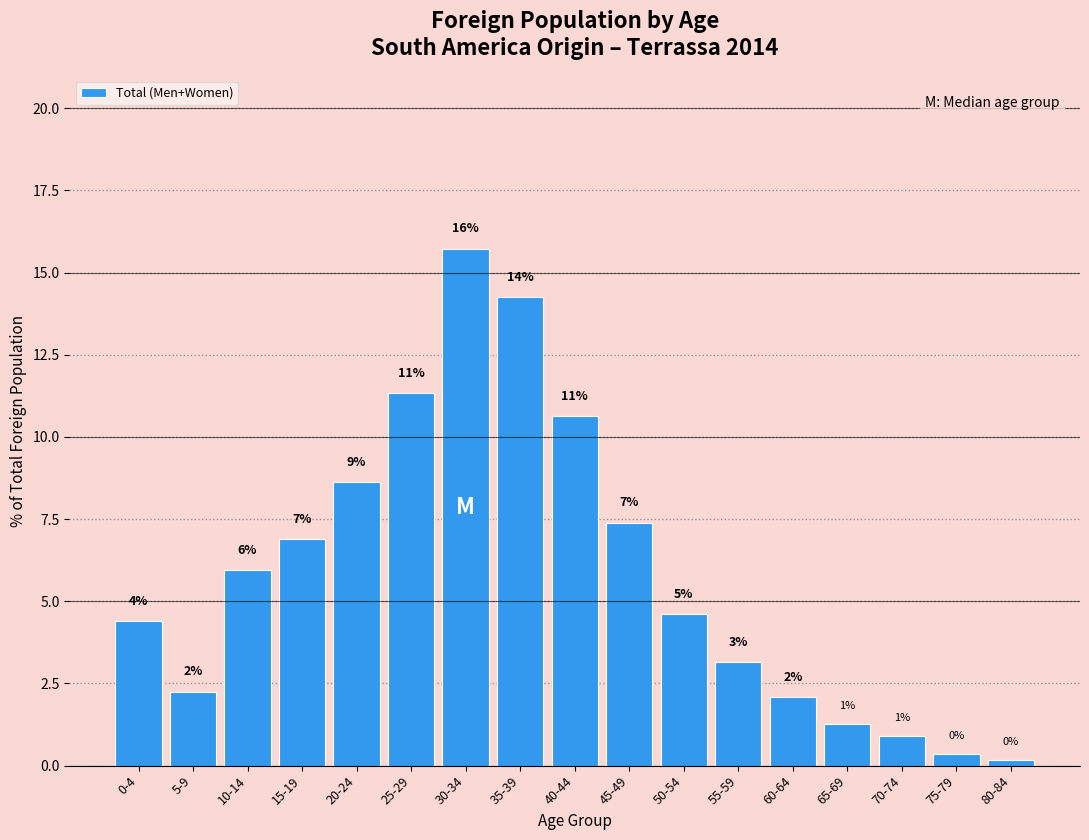

How many bars are there in total?

17